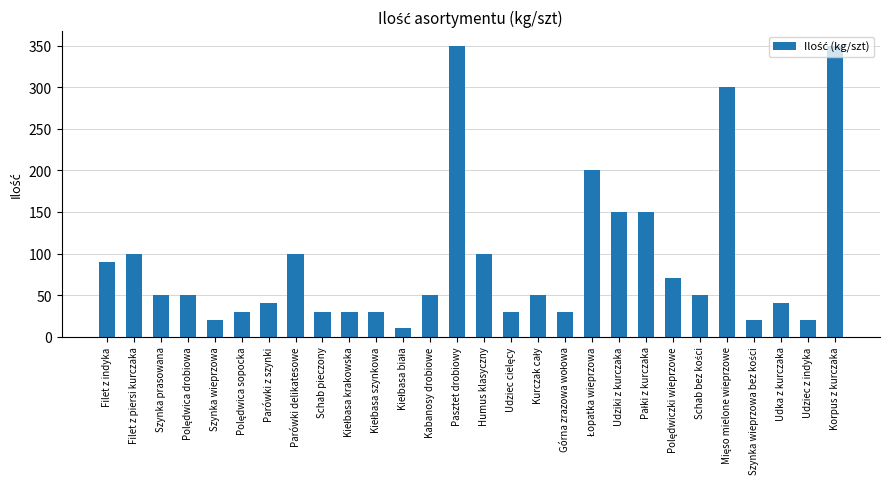

What is the change in value from Szynka wieprzowa to Parówki z szynki?

+20